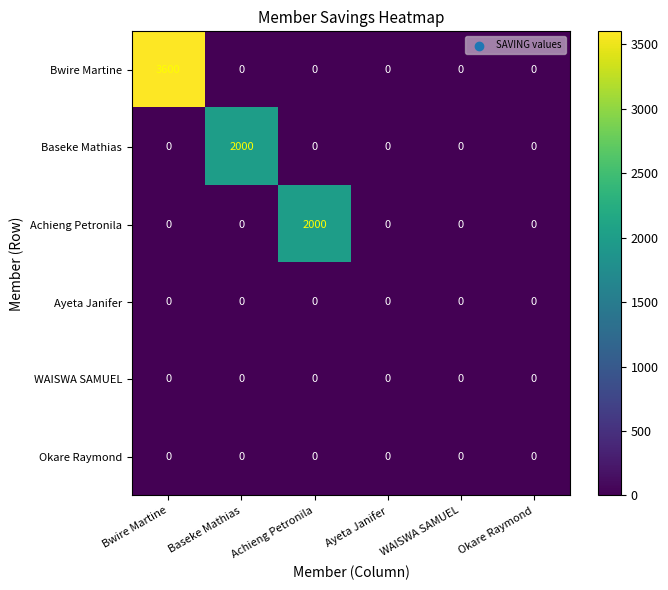

Which series has the largest total across all categories?

Bwire Martine